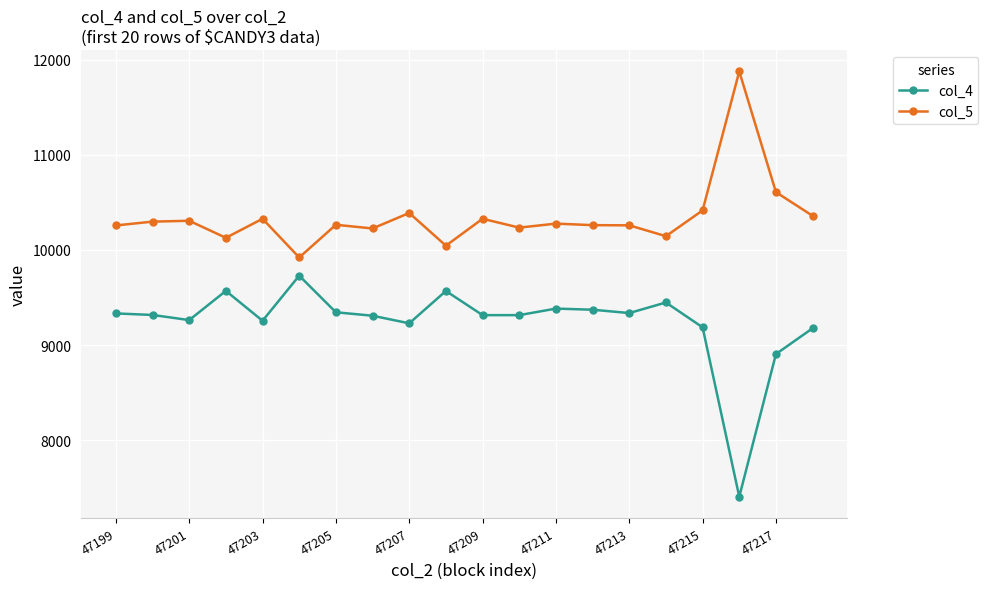

List the series in order of their peak value, highest first.

col_5, col_4